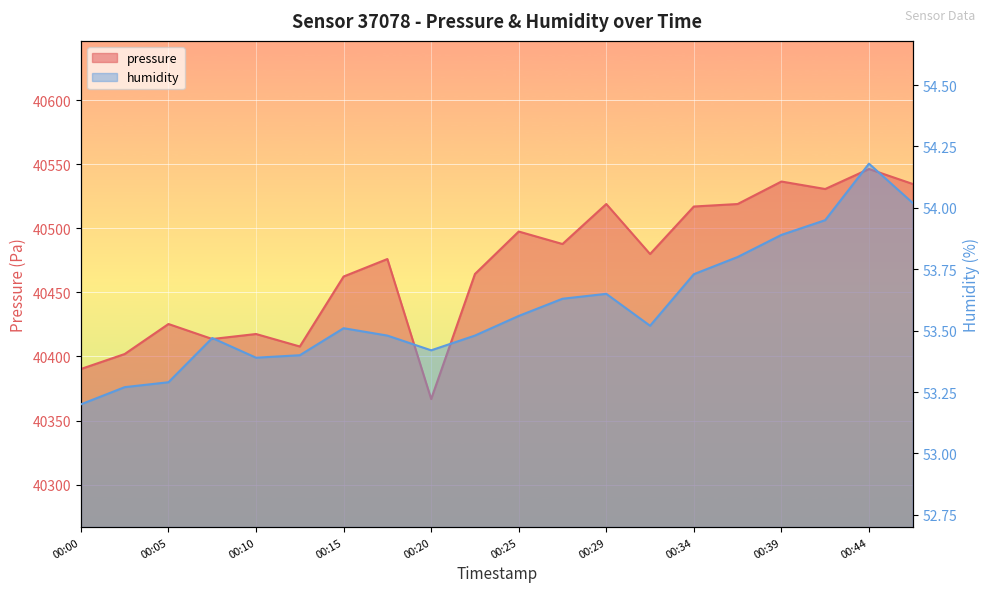

List the series in order of their overall mean, highest first.

pressure, humidity